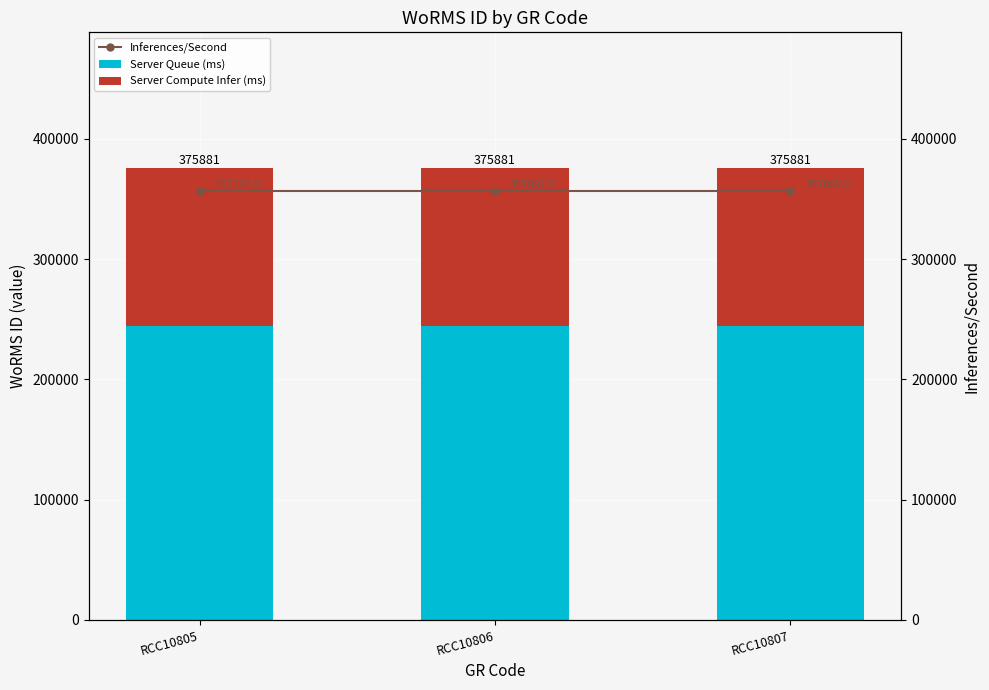

True or false: Inferences/Second has a value of 357087.0 at RCC10807.

True